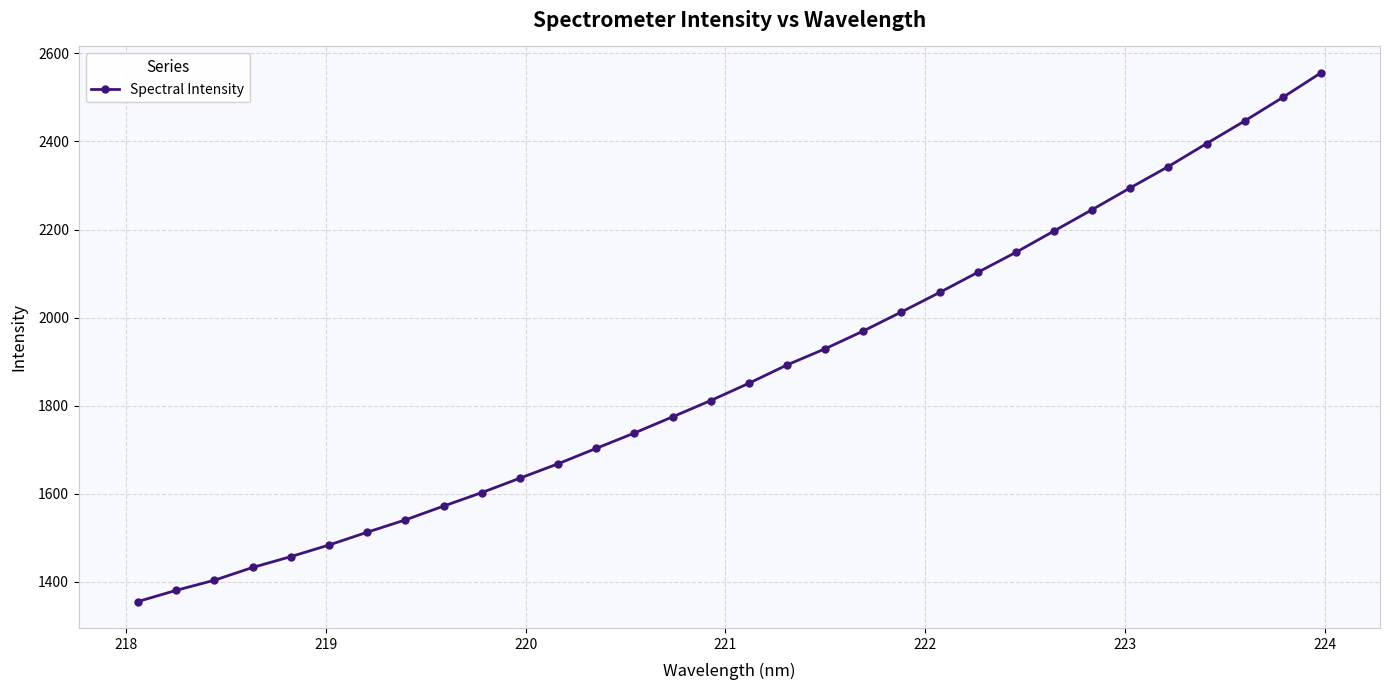

What is the maximum value shown in the chart?

2555.8